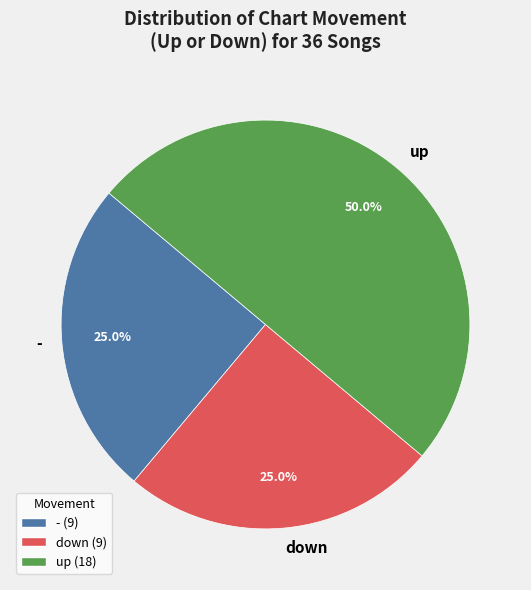

What is the total percentage of down and -?

50.0%